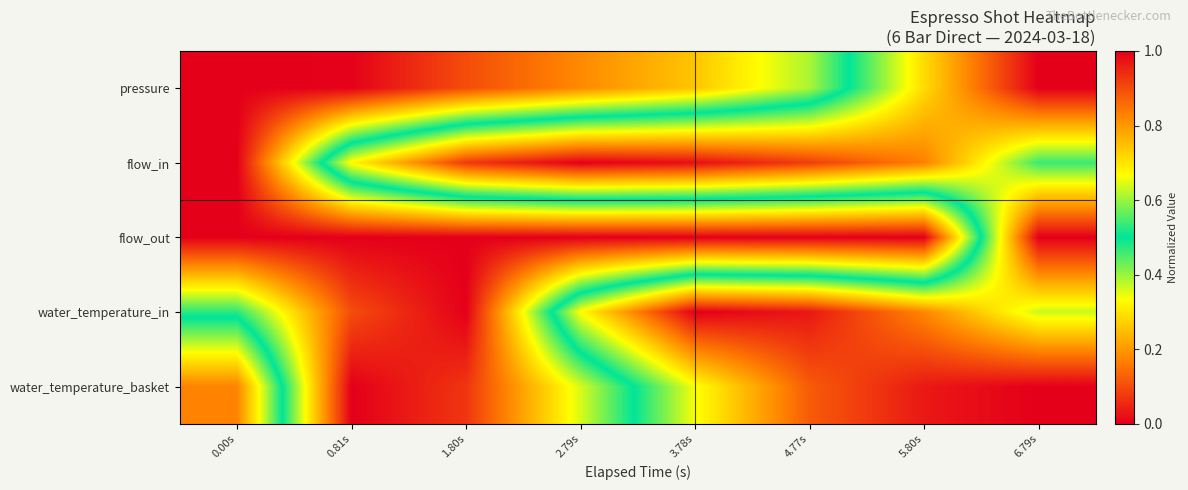

Which has a higher value, 0.81s or 1.80s?

1.80s